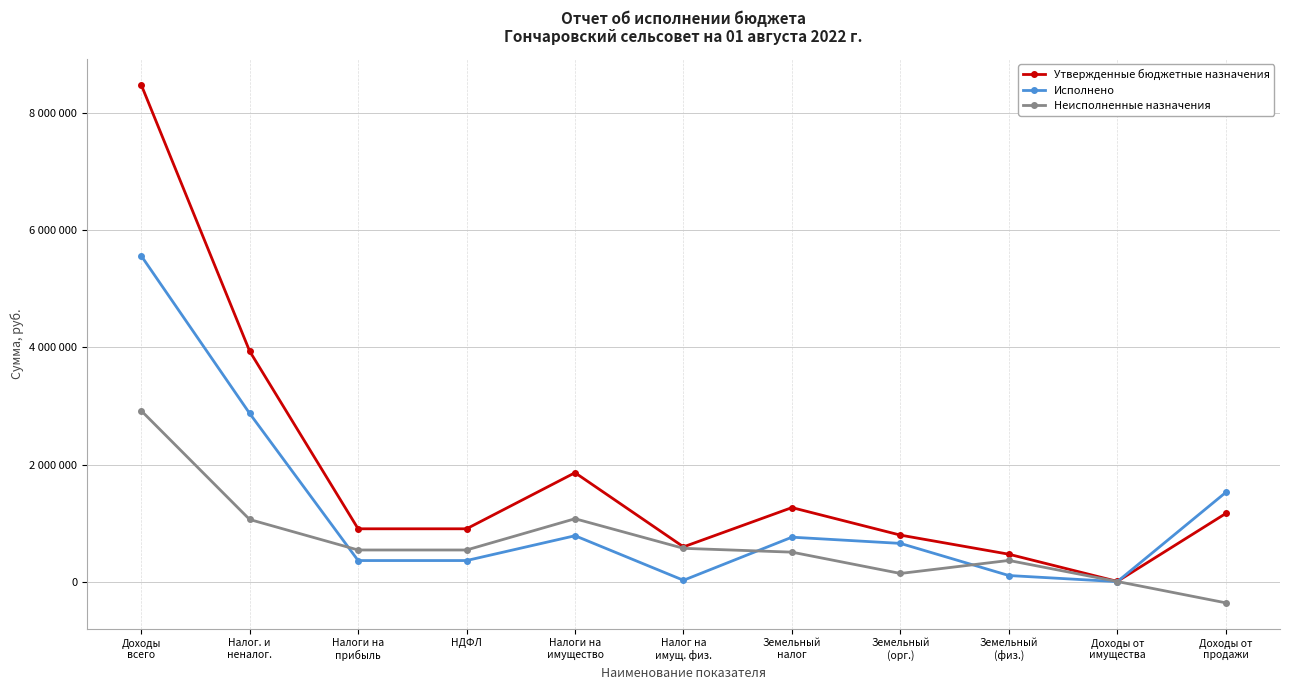

What is the approximate value of Исполнено at Налоги на
имущество?

785778.2